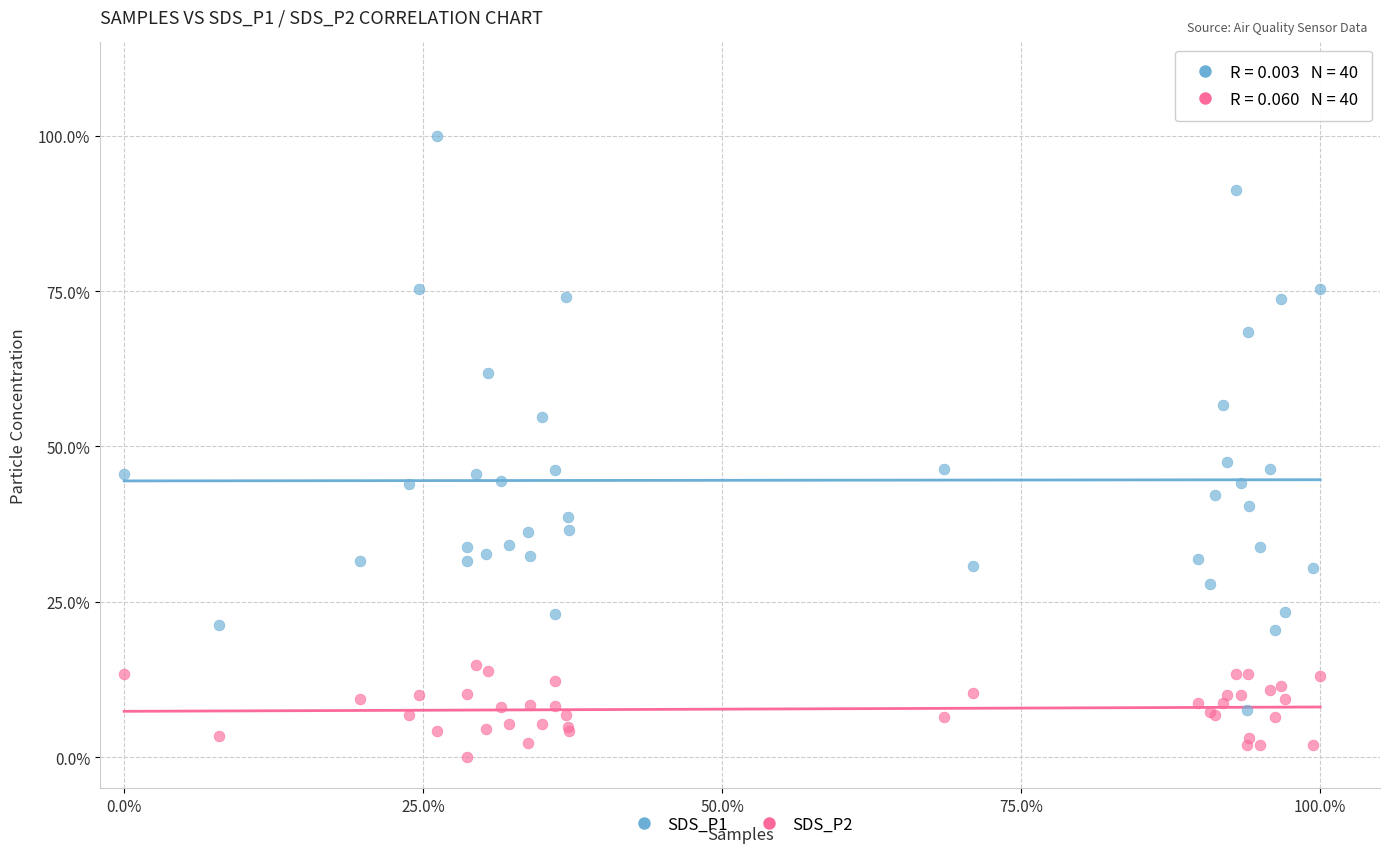

What are all the series names shown in the legend?

SDS_P1, SDS_P2